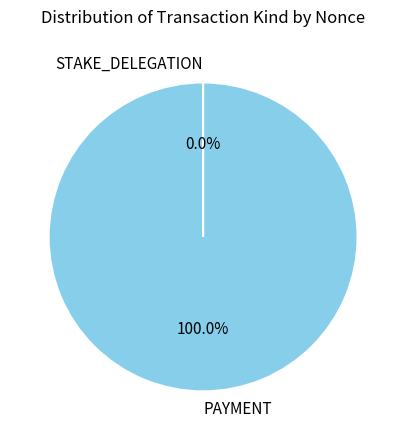

Which slice is the largest?

PAYMENT